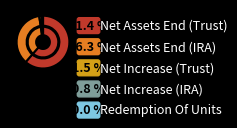

Which category accounts for the majority?

Net Assets, End Of Period (Trust)